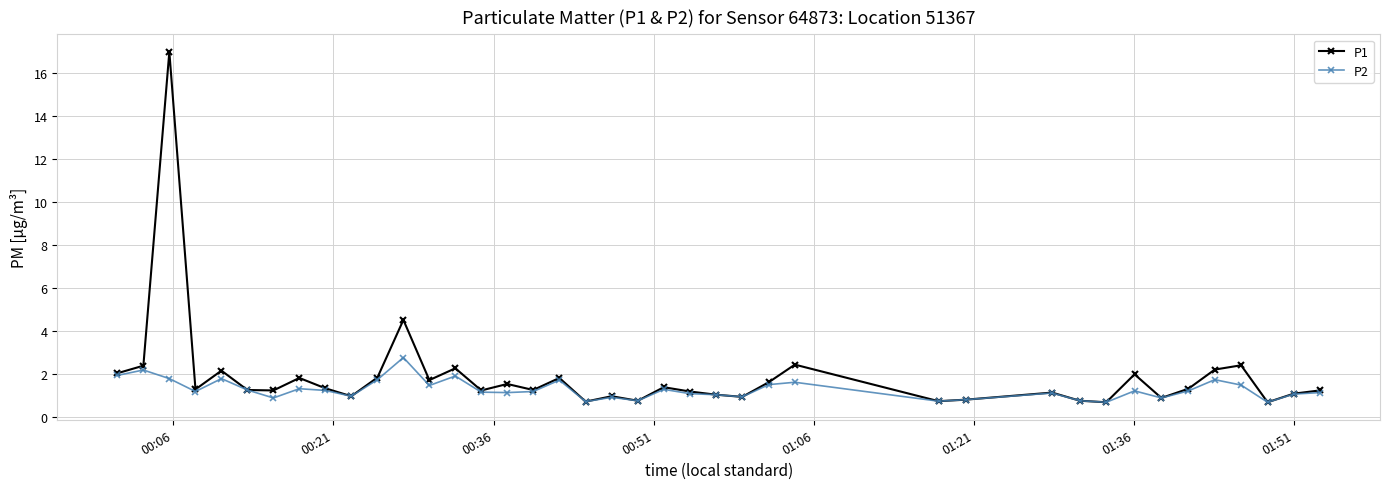

List the series in order of their peak value, lowest first.

P2, P1